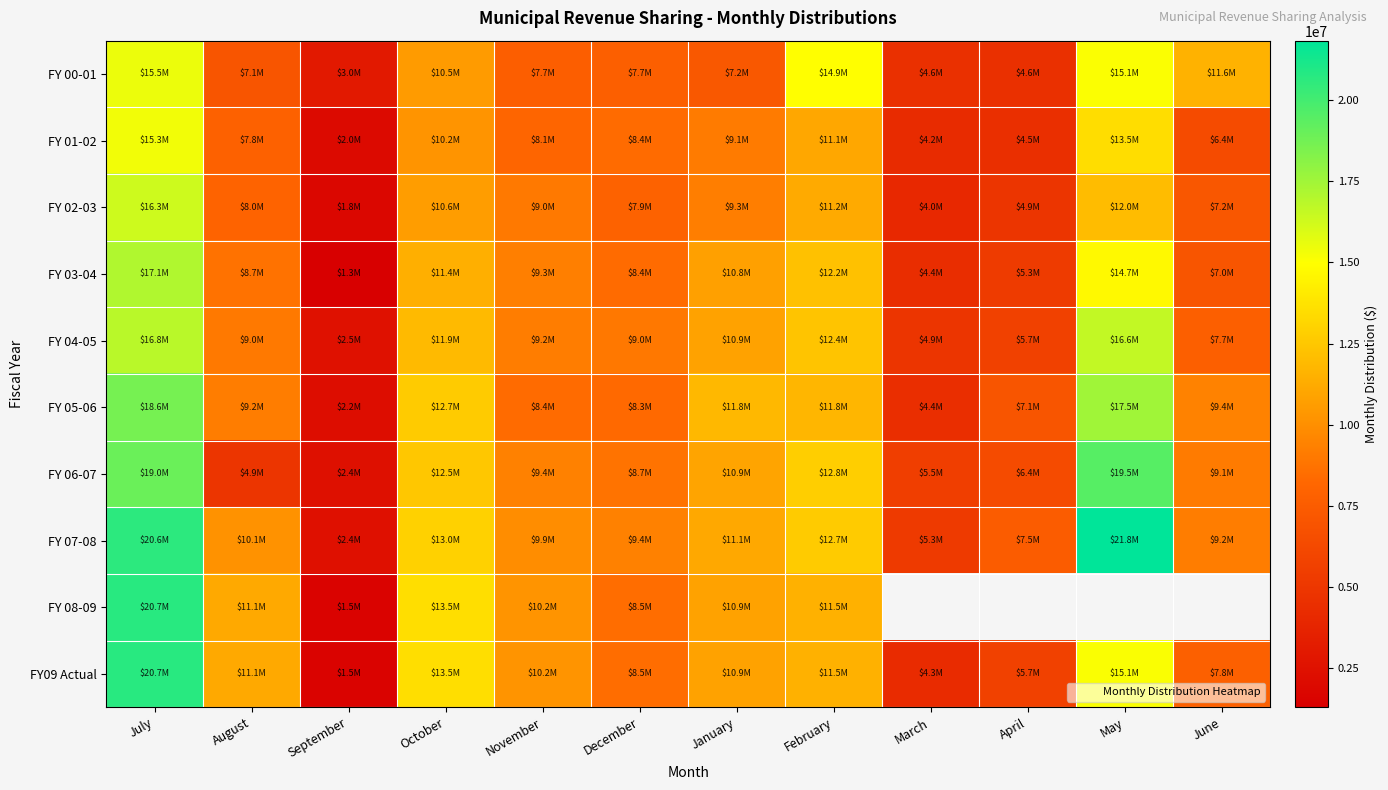

What is the greatest value displayed?

21828300.0